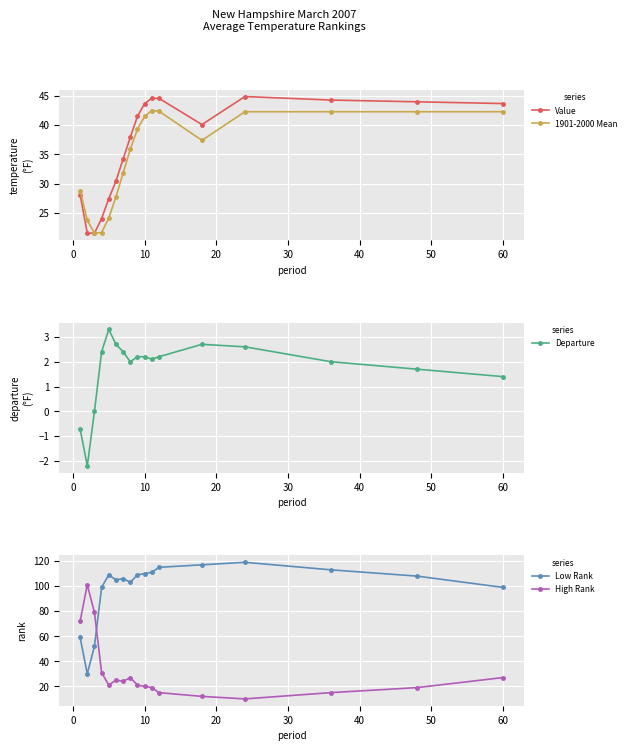

What is the minimum value for Departure?

-2.2